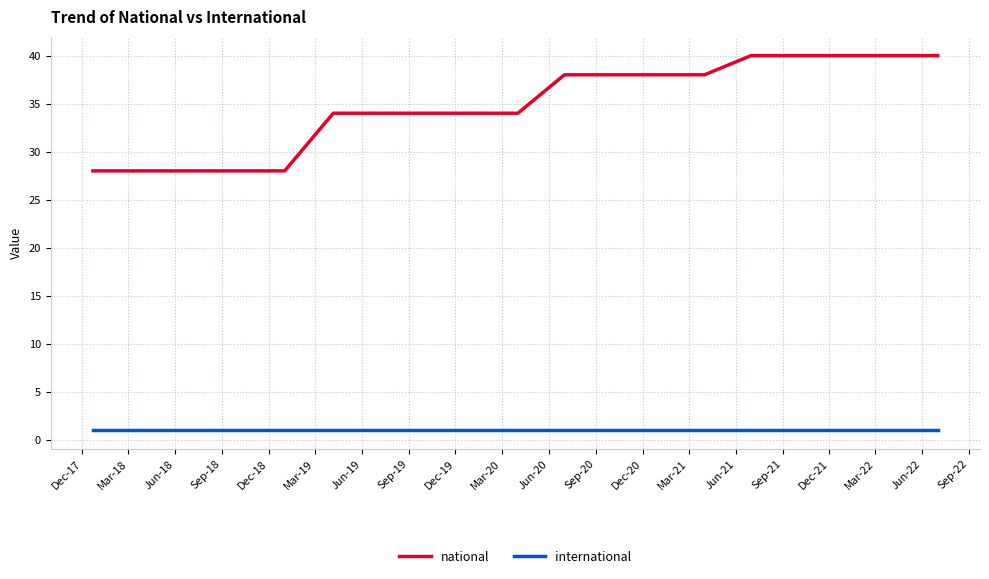

What is the greatest value displayed?

40